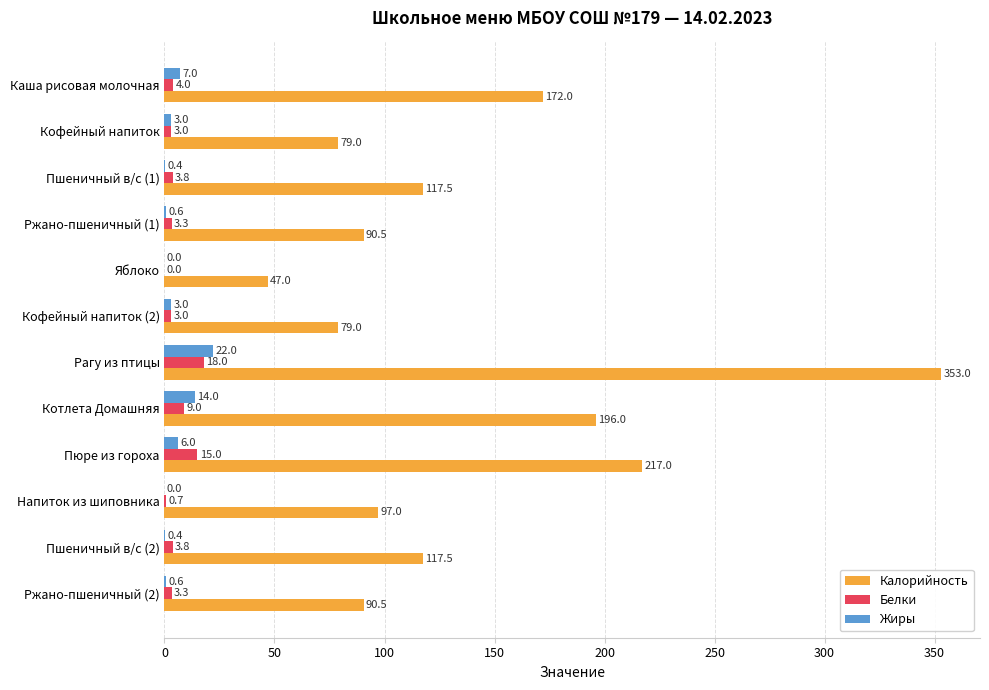

How many positive values does the Жиры series have?

10